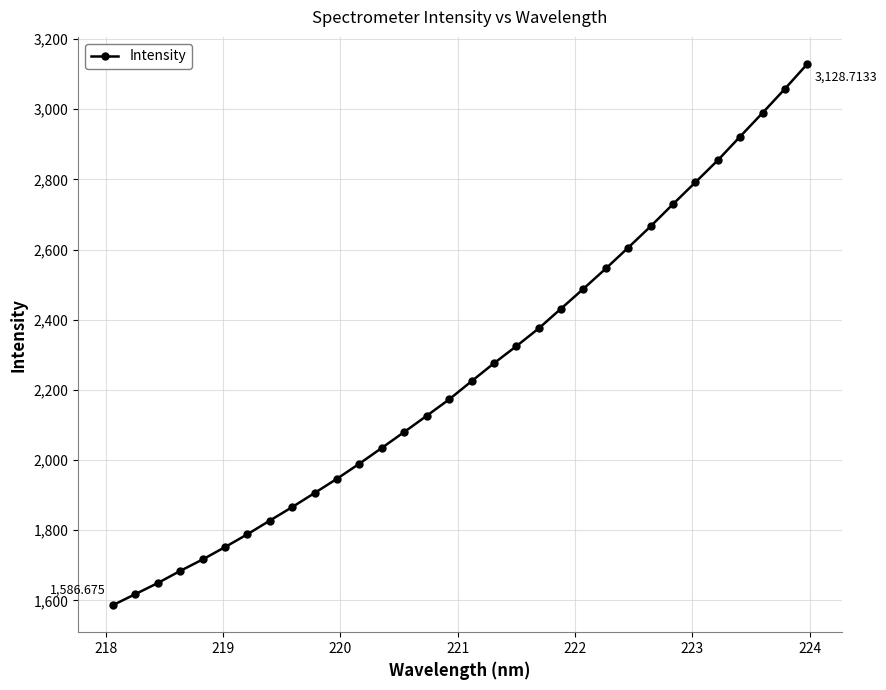

How many values exceed 2224?

16